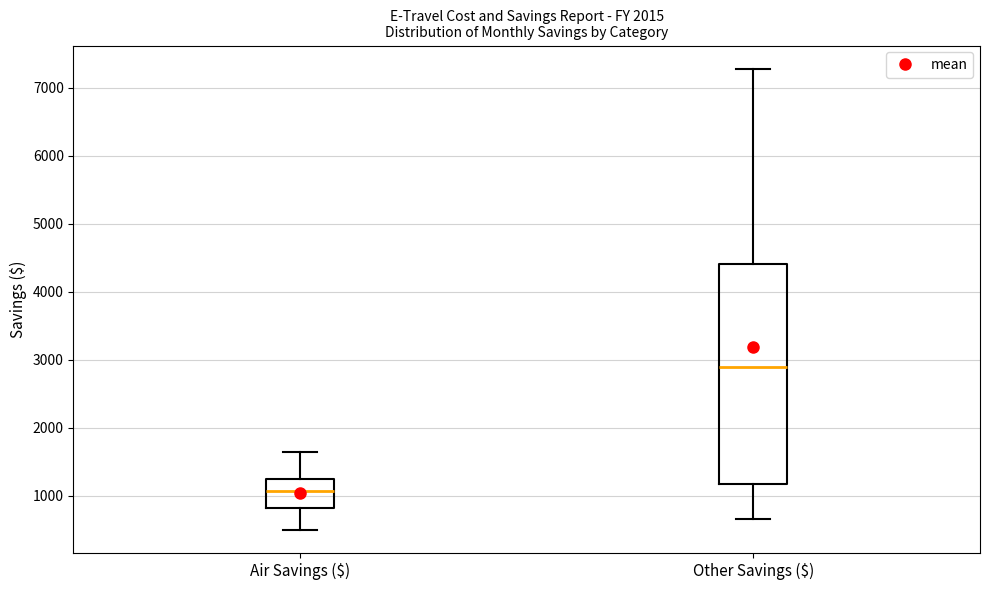

Reading left to right, transcribe this box plot: for each box, give where its median line is, the range the box spans, and where its two whiskers end, as read against the y-axis. The values are not printed on the chart, so give them approximately, as read against the axis.

Air Savings ($): median 1100, box 800 to 1300, whiskers 500 to 1600
Other Savings ($): median 2900, box 1200 to 4400, whiskers 700 to 7300